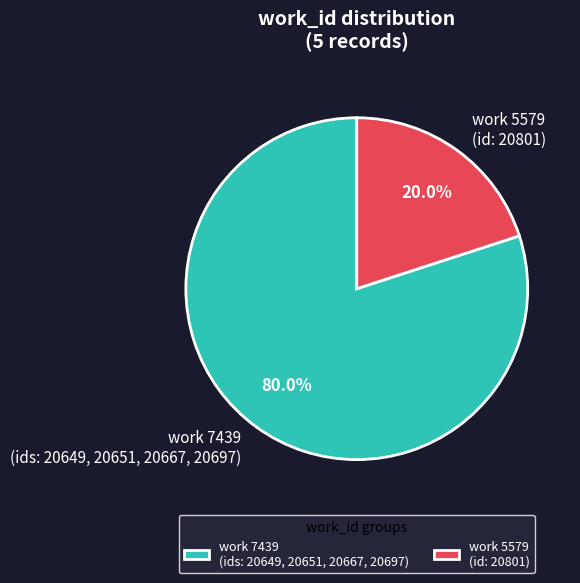

What percentage do work 5579 (id: 20801) and work 7439 (ids: 20649, 20651, 20667, 20697) together represent?

100.0%